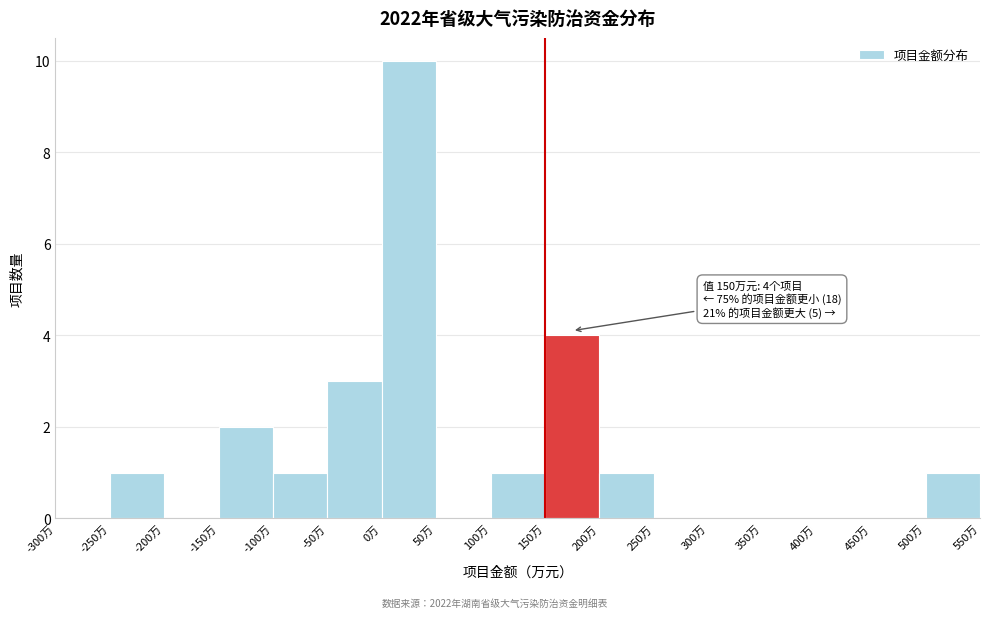

Over which range of the x-axis is the bar tallest?

0 to 50